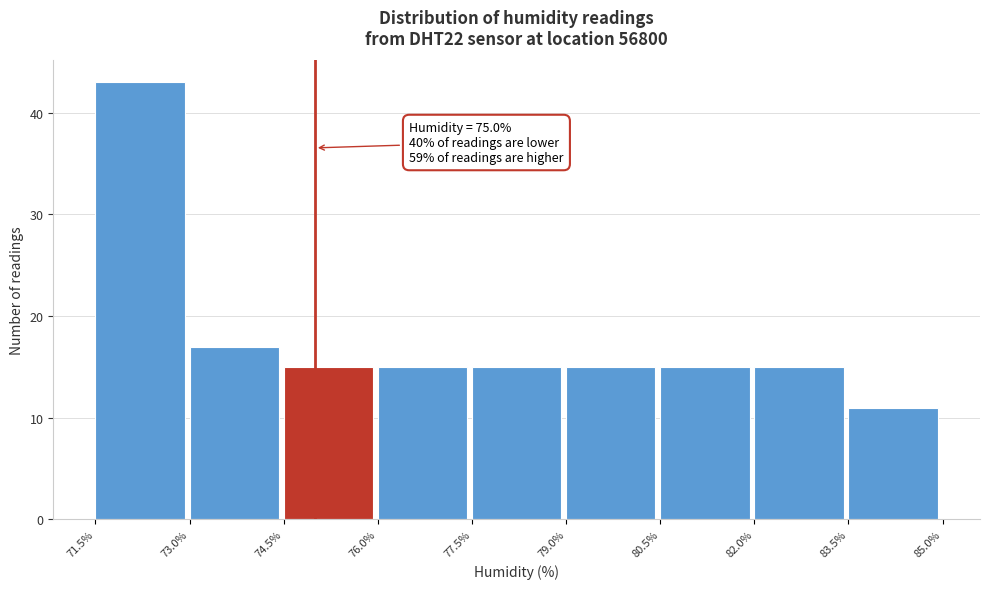

Which range on the x-axis has the tallest bar?

71.5% to 73.0%